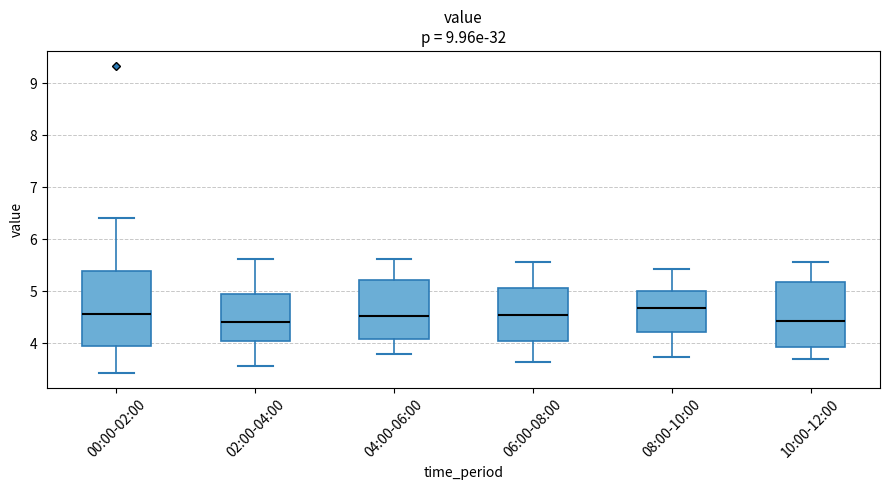

Reading left to right, transcribe this box plot: for each box, give where its median line is, the range the box spans, and where its two whiskers end, as read against the y-axis. The values are not printed on the chart, so give them approximately, as read against the axis.

00:00-02:00: median 4.6, box 4.0 to 5.4, whiskers 3.4 to 6.4
02:00-04:00: median 4.4, box 4.0 to 5.0, whiskers 3.6 to 5.6
04:00-06:00: median 4.5, box 4.1 to 5.2, whiskers 3.8 to 5.6
06:00-08:00: median 4.6, box 4.0 to 5.1, whiskers 3.6 to 5.6
08:00-10:00: median 4.7, box 4.2 to 5.0, whiskers 3.7 to 5.4
10:00-12:00: median 4.4, box 3.9 to 5.2, whiskers 3.7 to 5.6